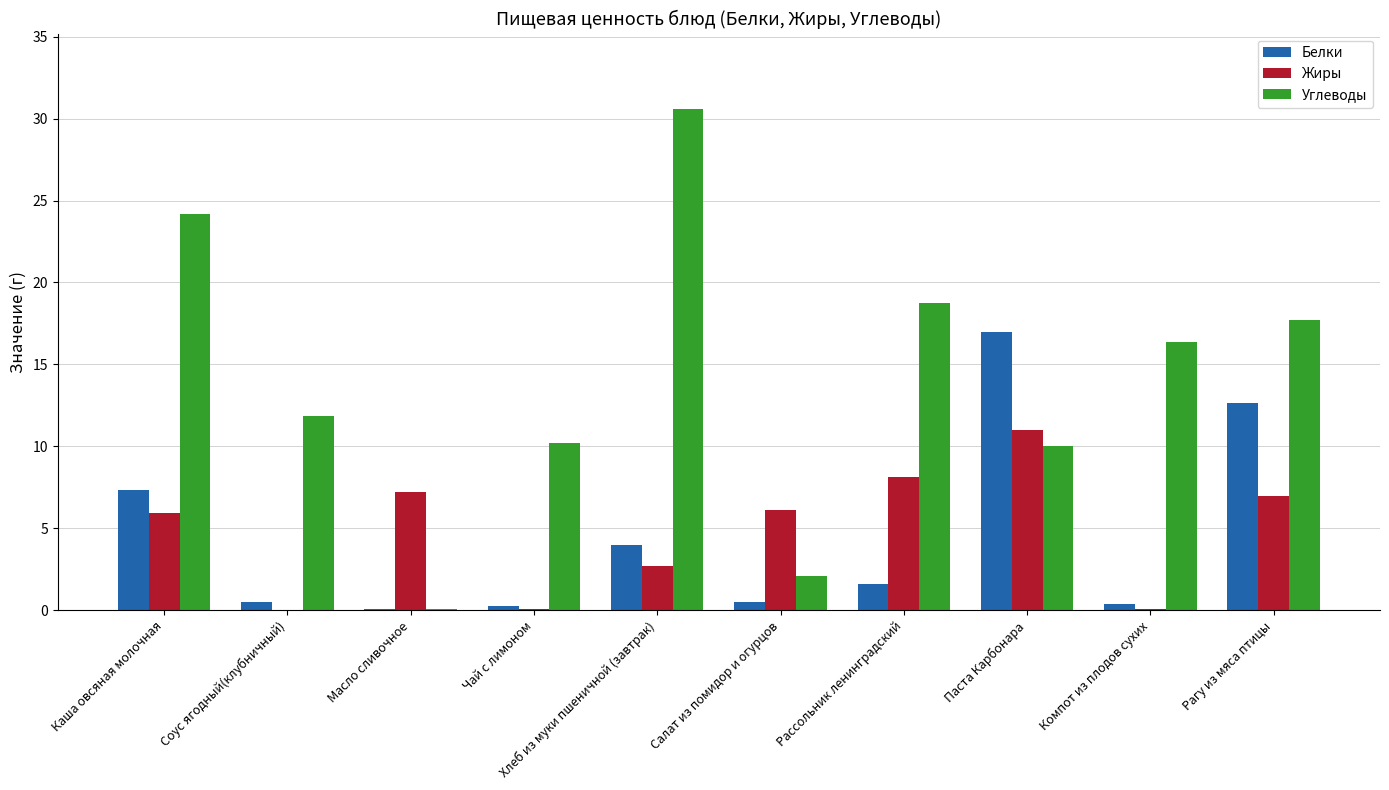

Count the number of data series in this chart.

3